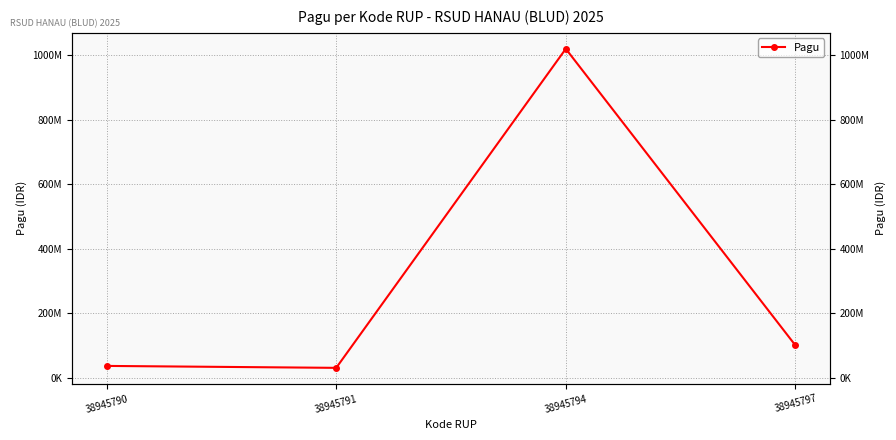

True or false: the data shows 1020000000 at 38945794.

True